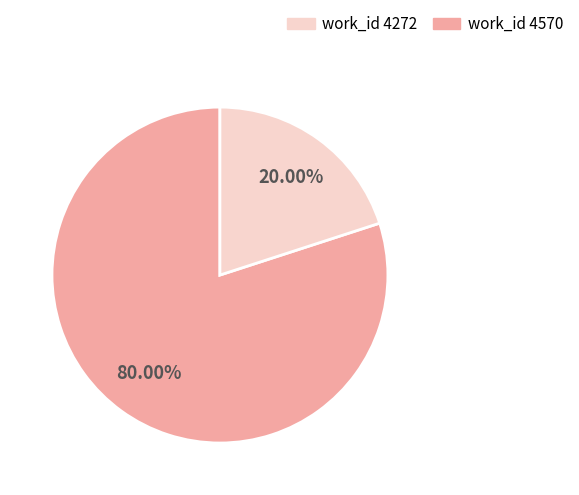

Is there a majority slice in this chart?

Yes